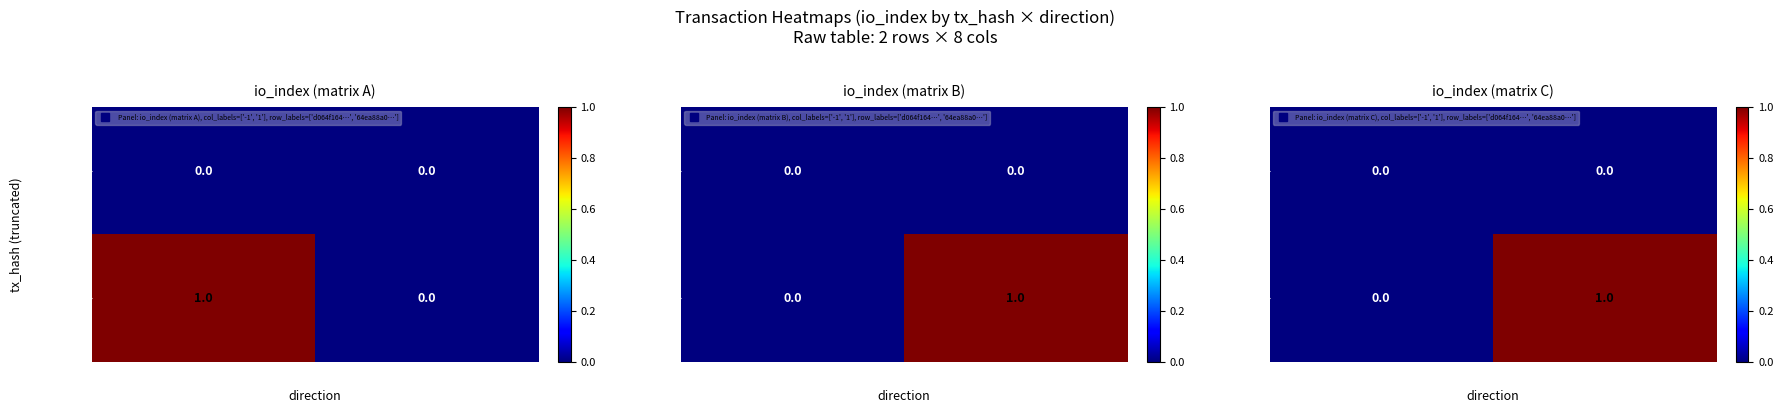

What is the sum of the 64ea88a0… values at -1 and 1?

1